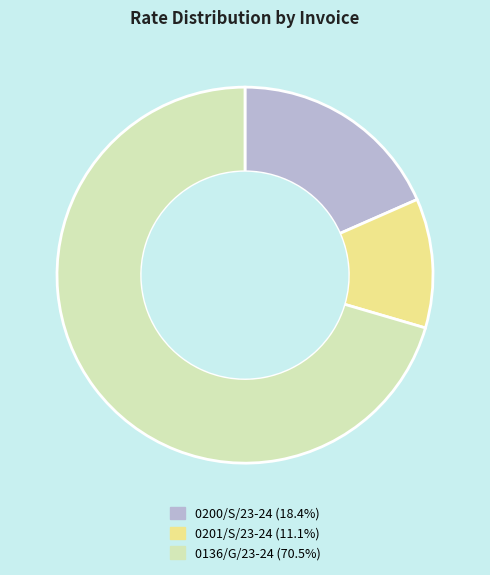

Does any single category account for the majority?

Yes